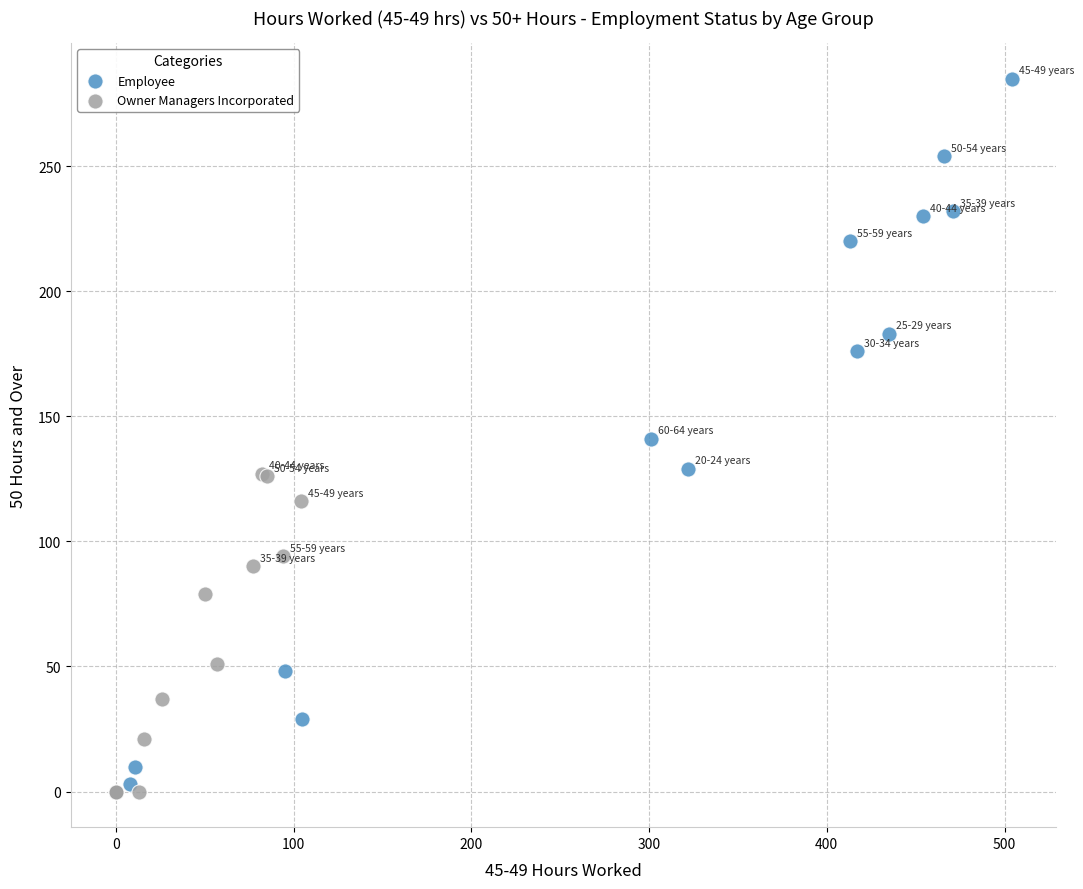

Which series contains the lowest Y value?

Owner Managers Incorporated